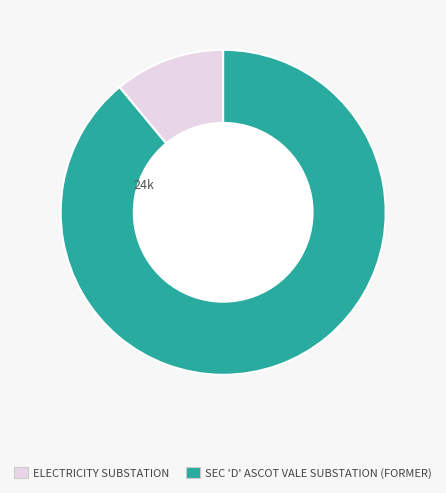

What is the ratio of the value at ELECTRICITY SUBSTATION to the value at SEC 'D' ASCOT VALE SUBSTATION (FORMER)?

0.1